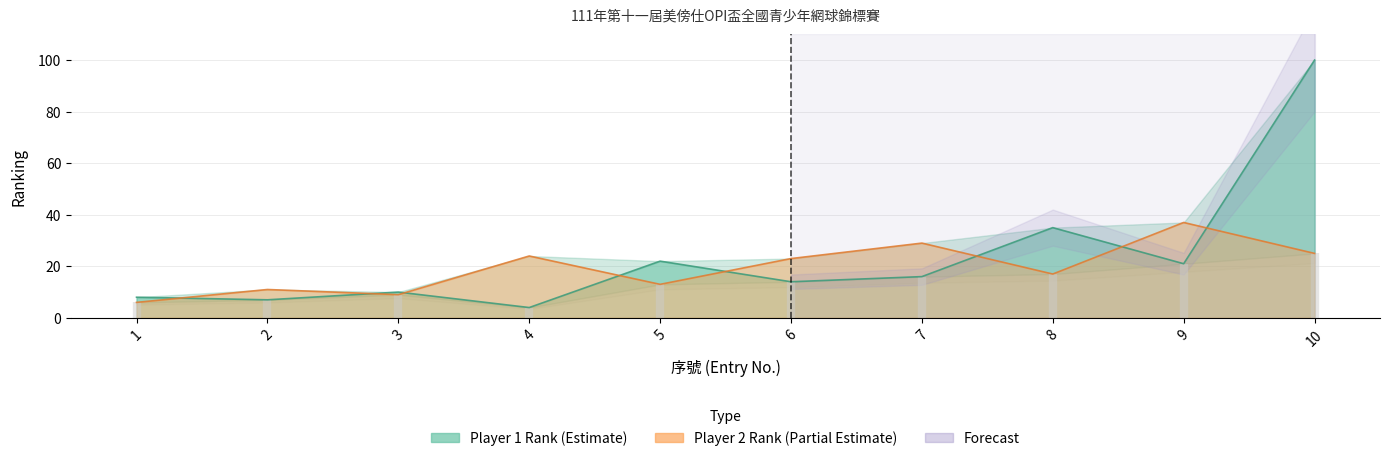

Is it true that the value at 2 is 3?

False